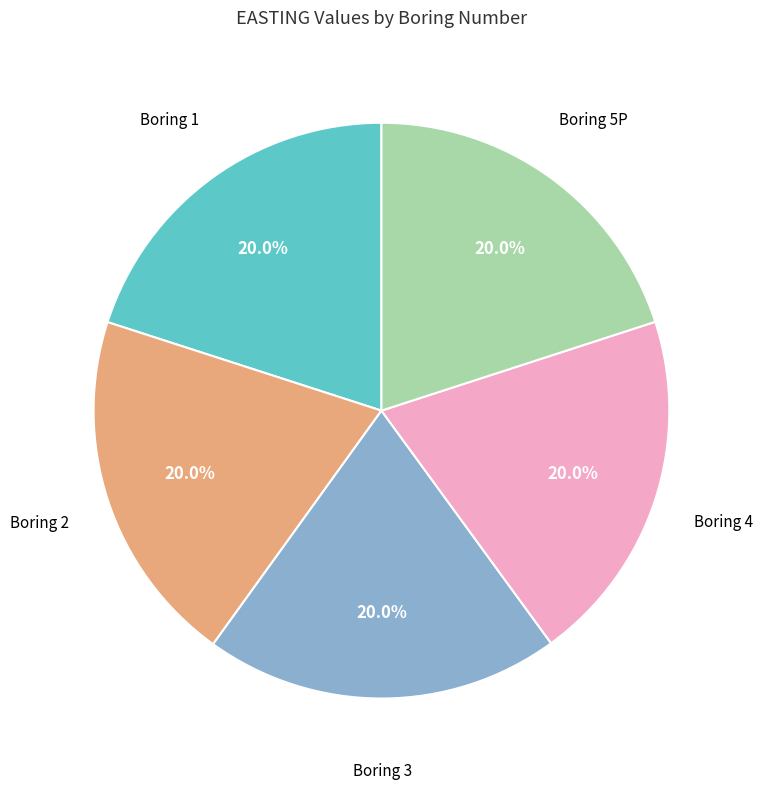

Is there any slice that represents more than half of the pie?

No